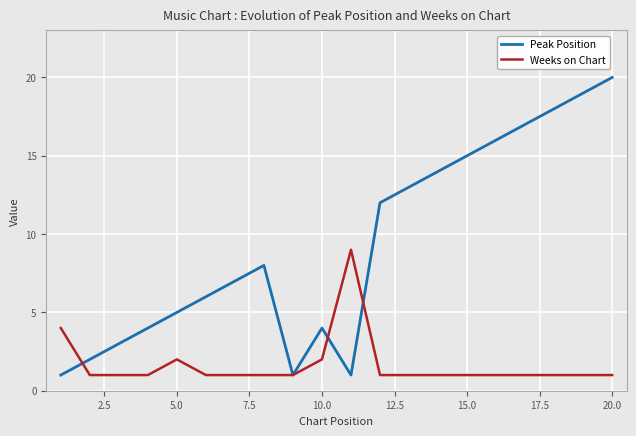

What are all the series names shown in the legend?

Peak Position, Weeks on Chart